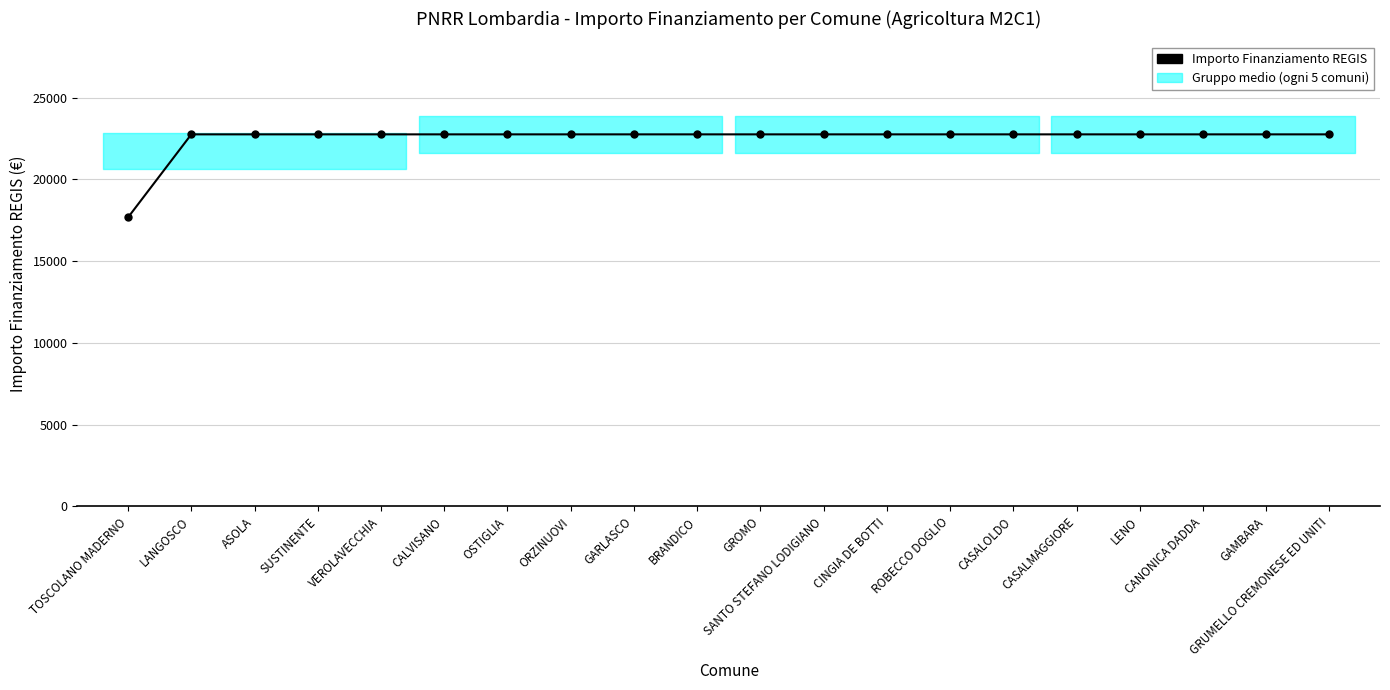

What is the approximate value at OSTIGLIA?

22750.0